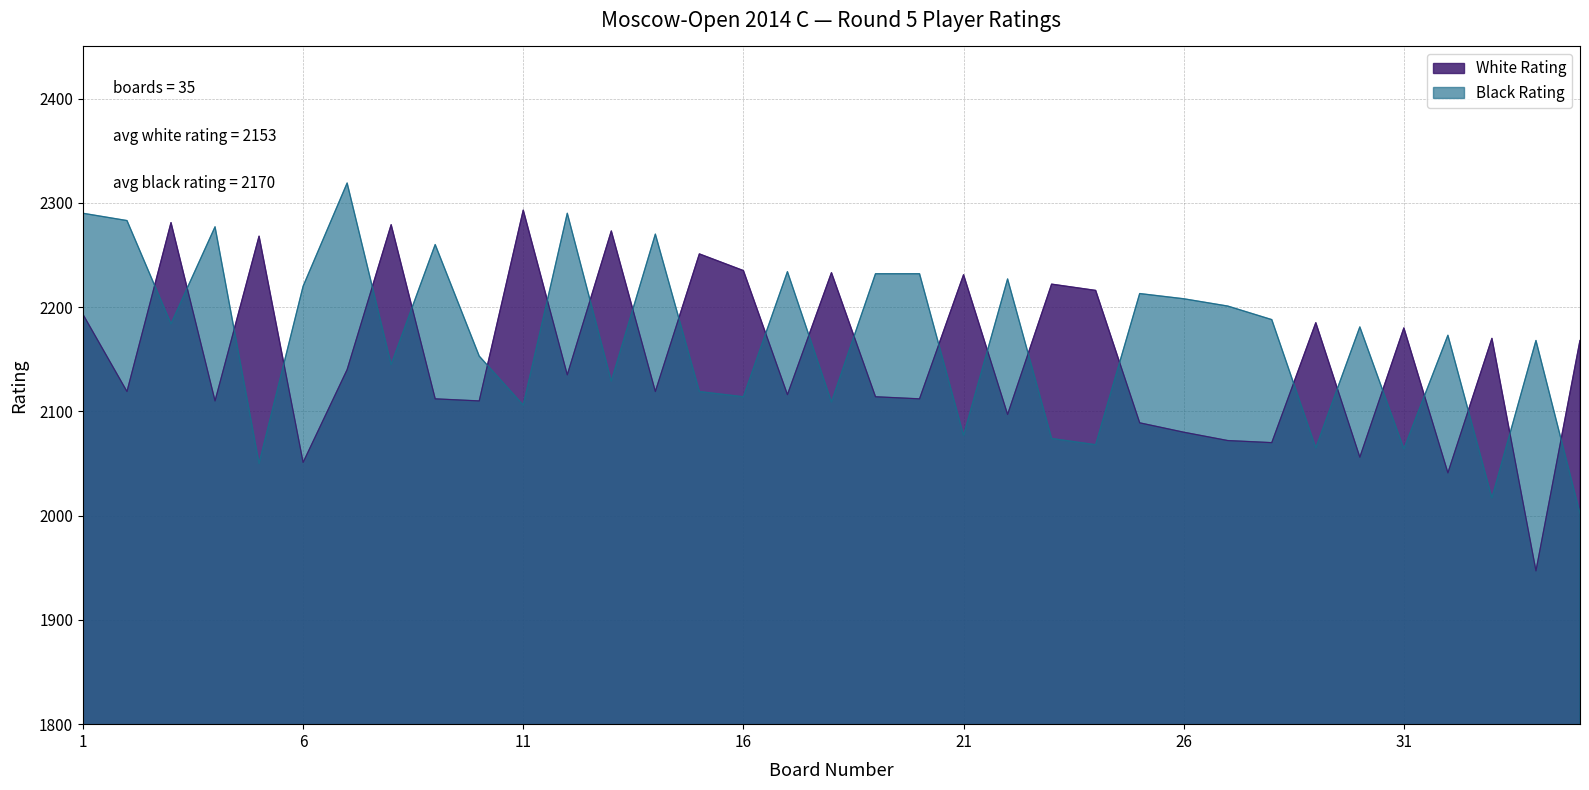

Reading left to right, extract all data points from this chart.

White Rating: 1=2193	2=2119	3=2281	4=2110	5=2268	6=2051	7=2140	8=2279	9=2112	10=2110	11=2293	12=2135	13=2273	14=2119	15=2251	16=2235	17=2116	18=2233	19=2114	20=2112	21=2231	22=2097	23=2222	24=2216	25=2089	26=2080	27=2072	28=2070	29=2185	30=2056	31=2180	32=2041	33=2170	34=1947	35=2168
Black Rating: 1=2290	2=2283	3=2184	4=2277	5=2050	6=2220	7=2319	8=2145	9=2260	10=2153	11=2106	12=2290	13=2129	14=2270	15=2119	16=2114	17=2234	18=2109	19=2232	20=2232	21=2077	22=2227	23=2074	24=2068	25=2213	26=2208	27=2201	28=2188	29=2065	30=2181	31=2064	32=2173	33=2017	34=2168	35=2002